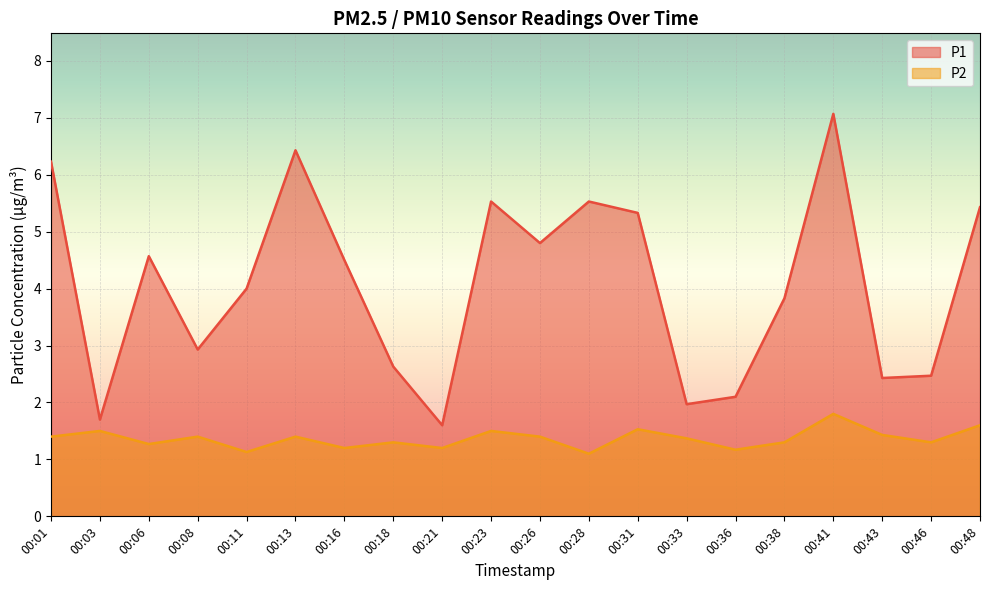

How many lines are shown in the chart?

2